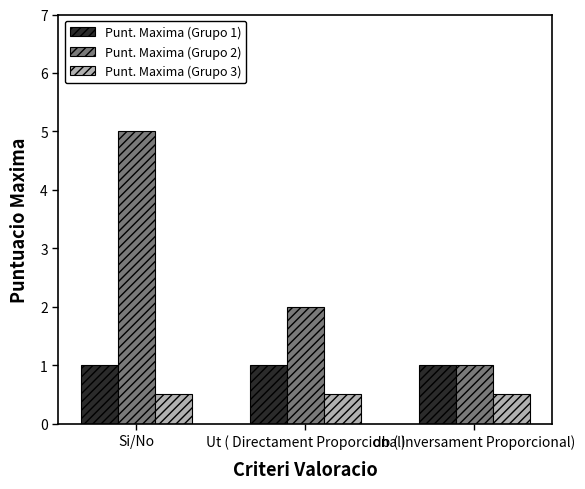

What value does the Punt. Maxima (Grupo 3) series have at Ut ( Directament Proporcional)?

0.5